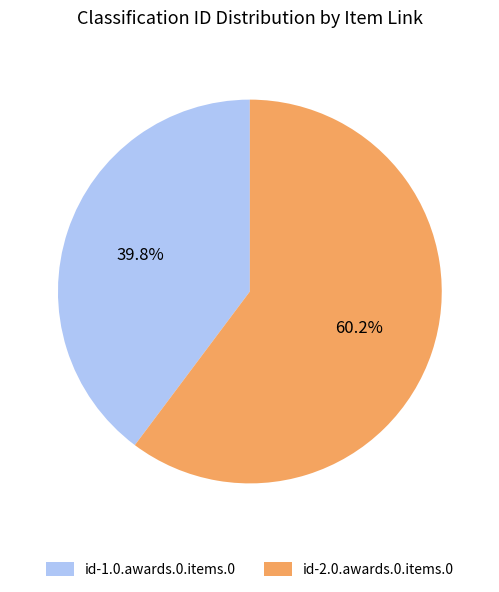

Approximately how many times larger is the value at id-2.0.awards.0.items.0 compared to id-1.0.awards.0.items.0?

1.5